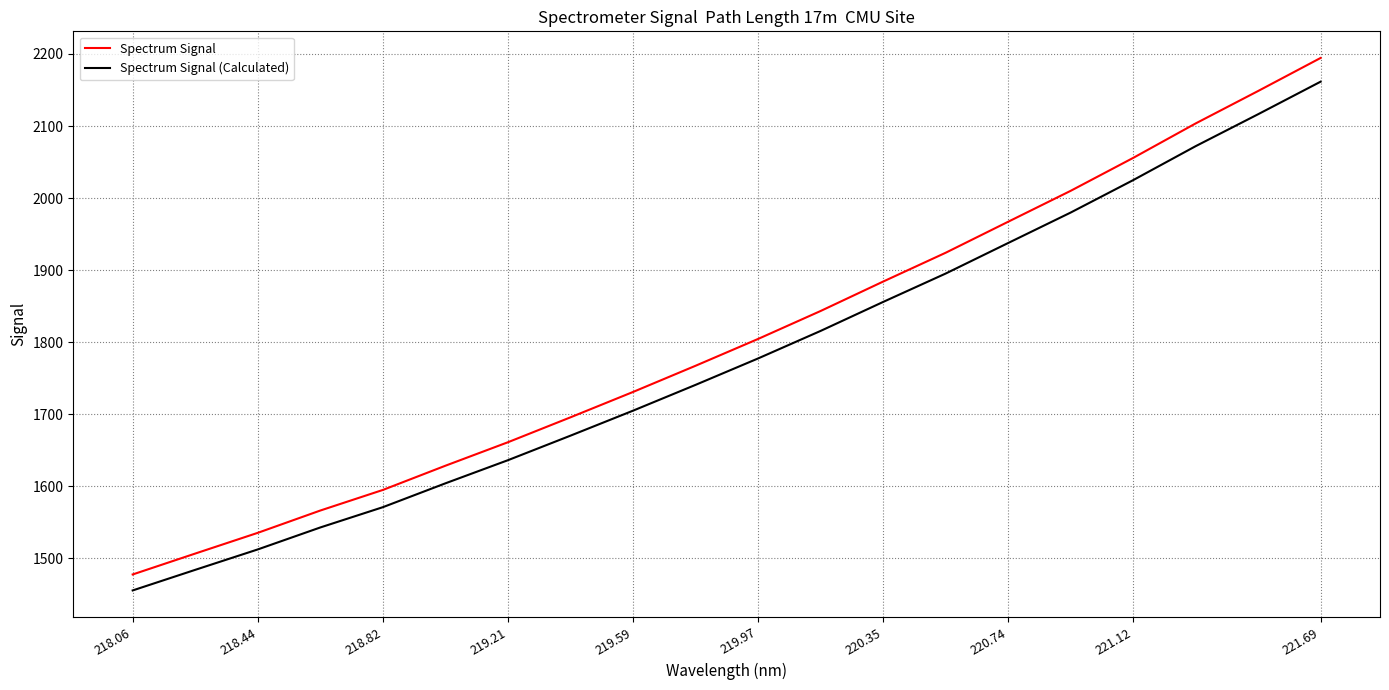

At how many categories does at least one series exceed 1796?

10